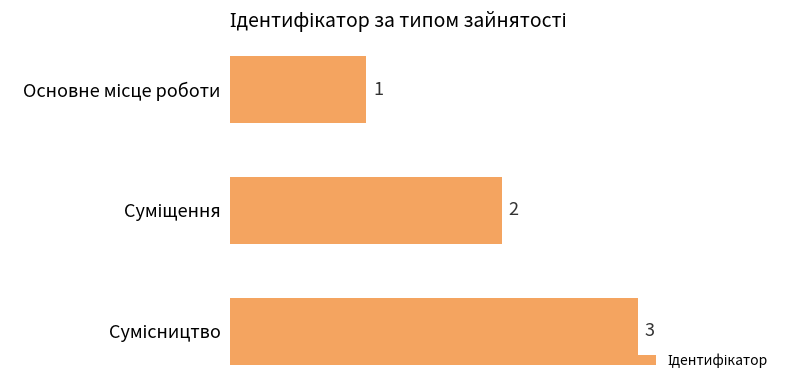

What is the difference between the maximum and second lowest values?

1